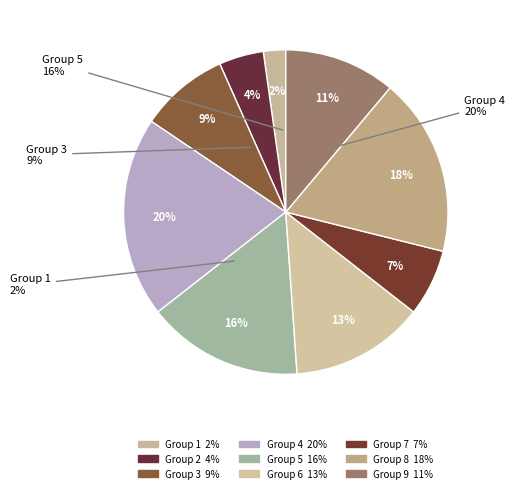

To the nearest percent, what is the combined percentage of 7 and 4?

27%